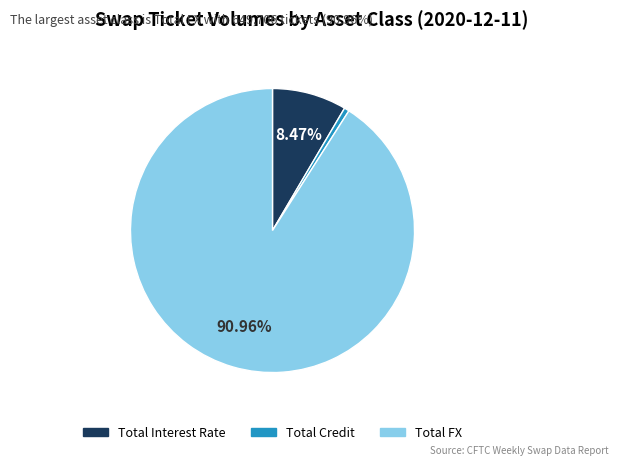

Rank the categories by value from highest to lowest.

Total FX, Total Interest Rate, Total Credit